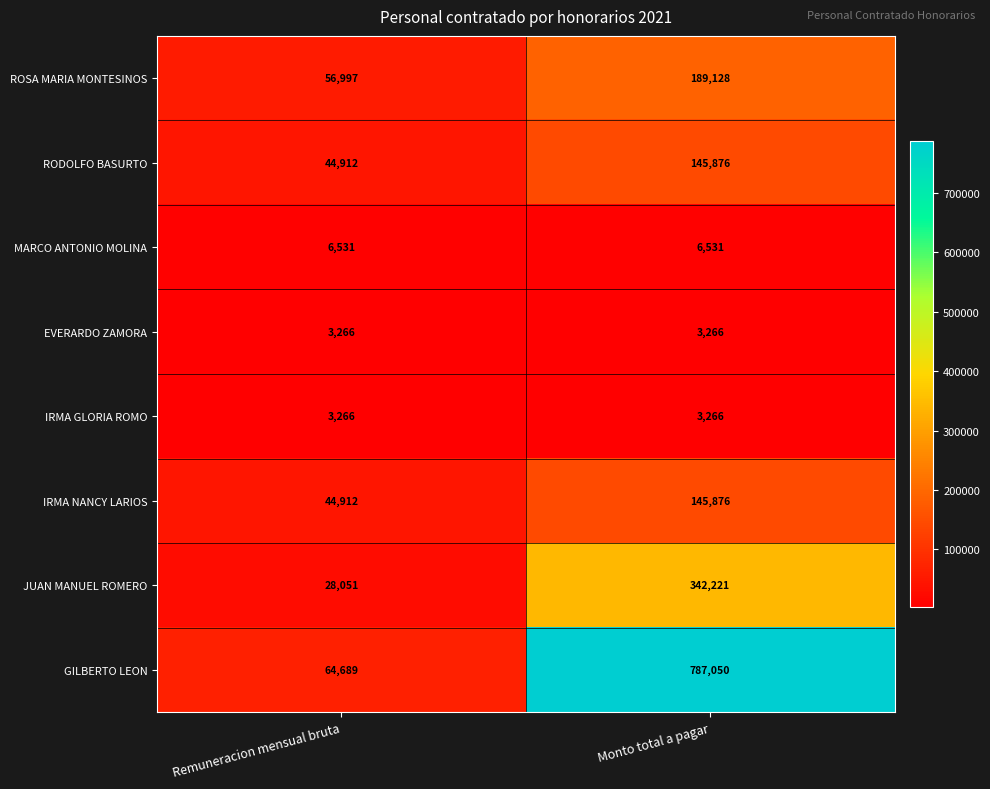

What is the difference between the highest and lowest values at Remuneracion mensual bruta?

61423